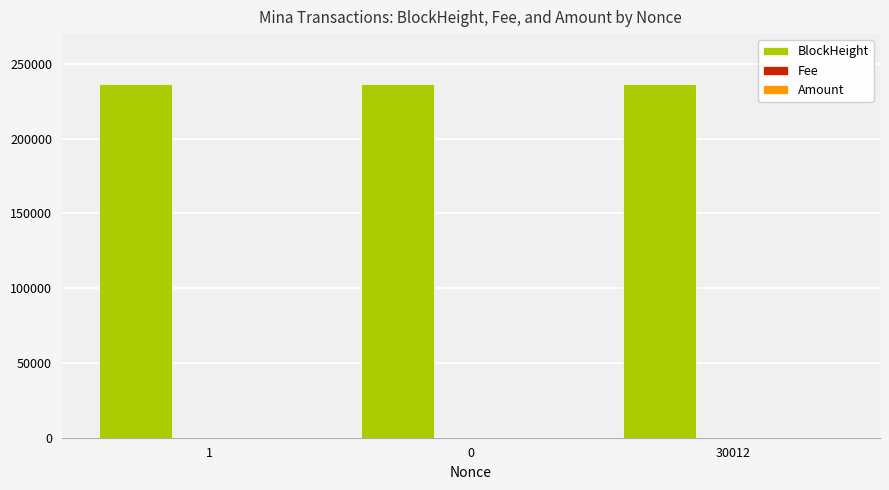

Is it true that BlockHeight equals 236607.0 at 0?

True